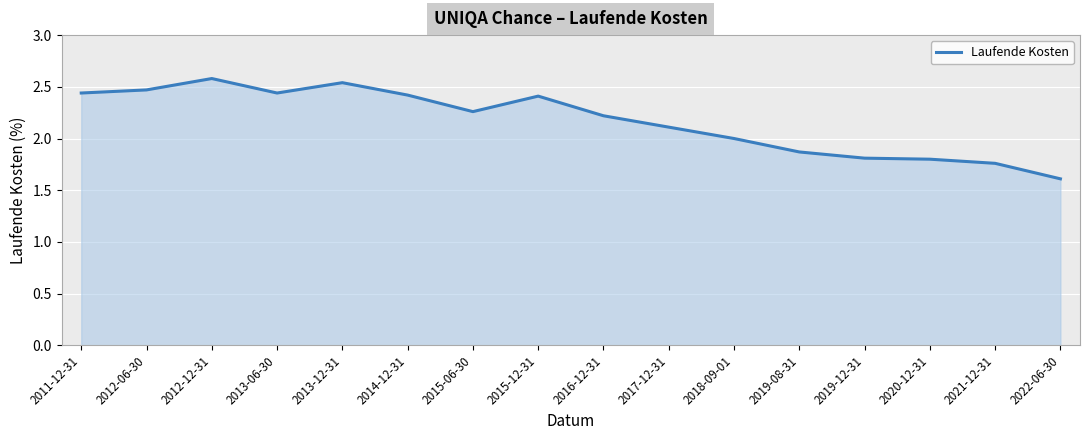

At which label is the value closest to 2?

2018-09-01